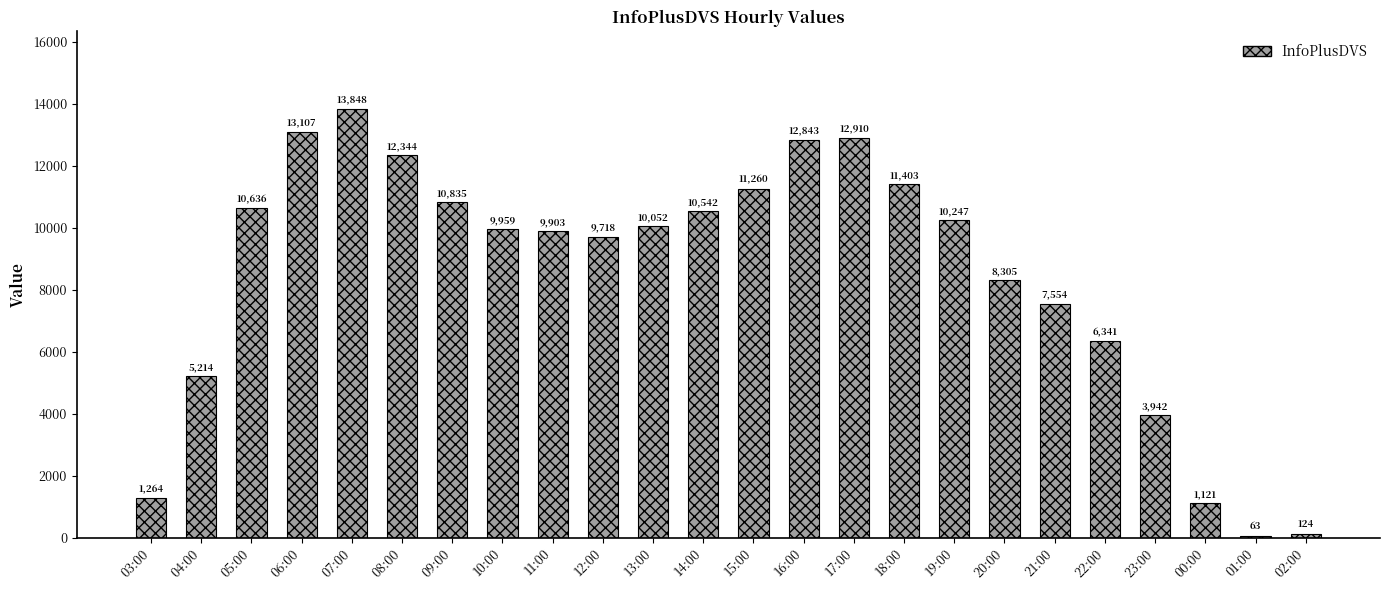

What is the difference between the values at 20:00 and 00:00?

7184